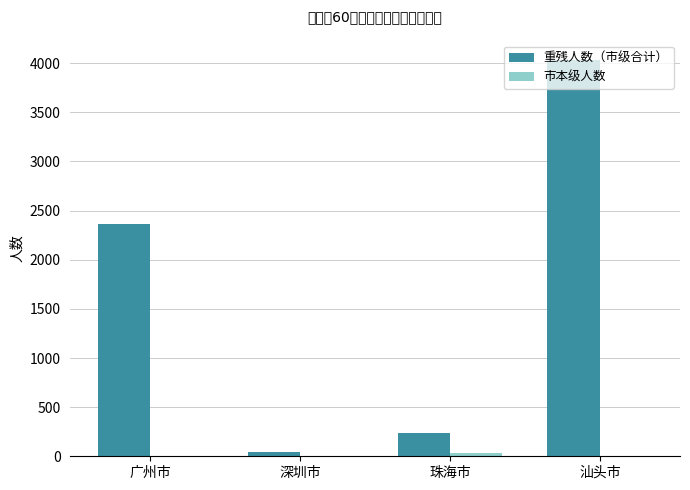

Which series has the largest total across all categories?

重残人数（市级合计）